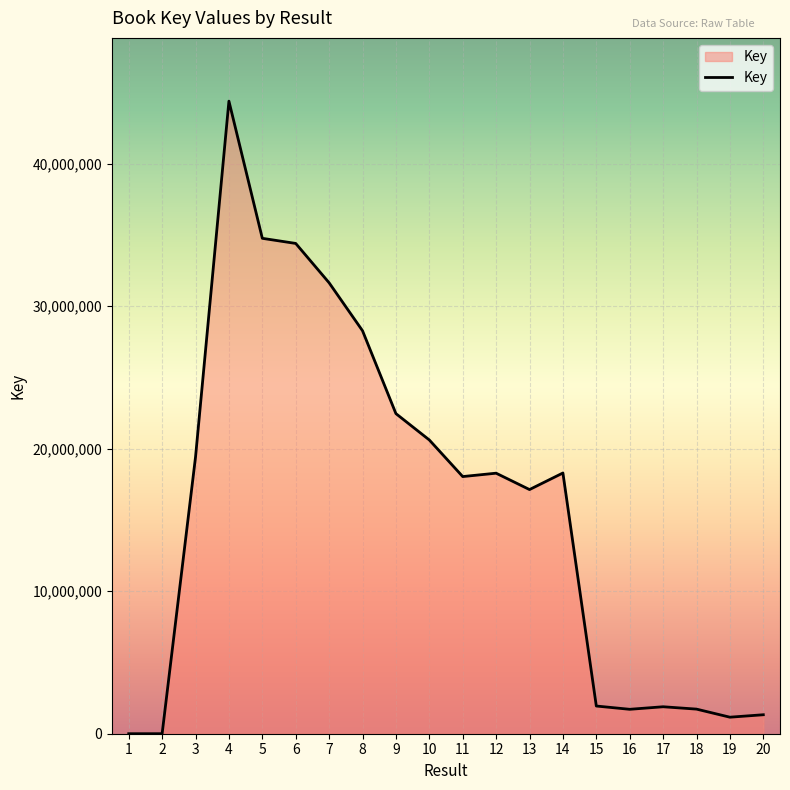

Where does the data first go above 18282400?

3